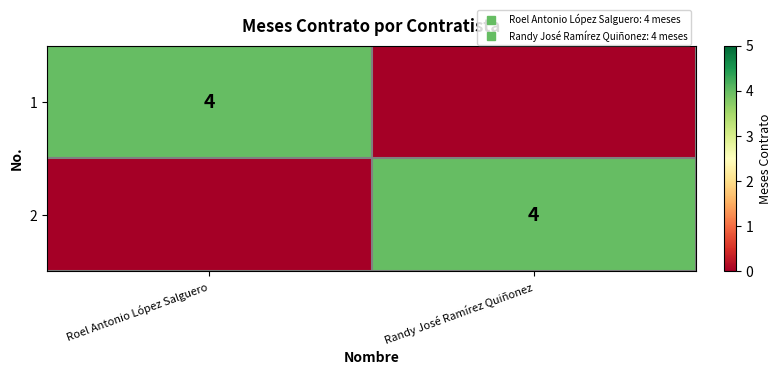

At Roel Antonio López Salguero, list the series in order from largest to smallest.

1, 2